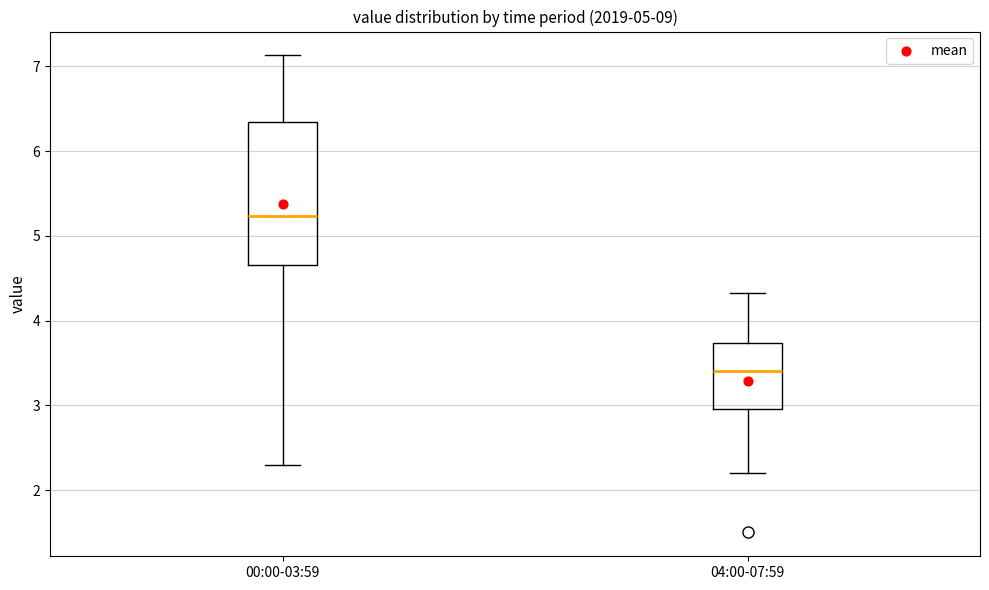

Which box has the lowest median line?

04:00-07:59